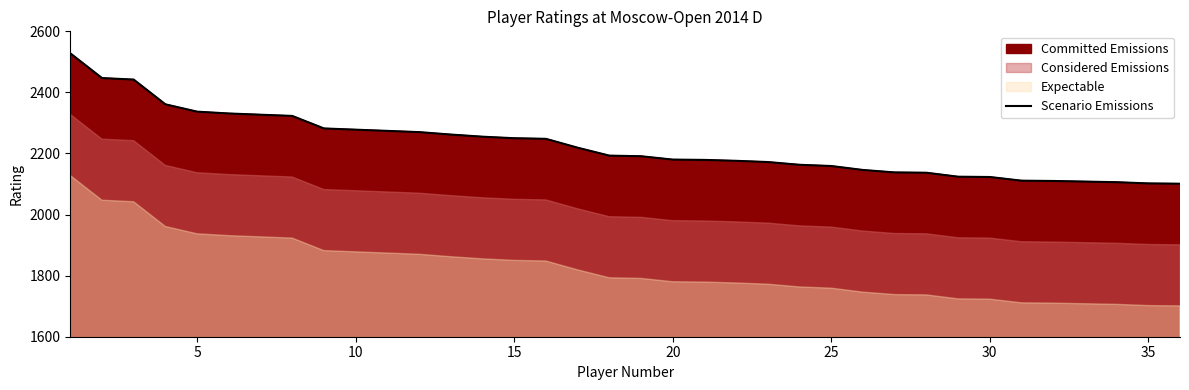

What is the minimum value for Scenario Emissions?

2101